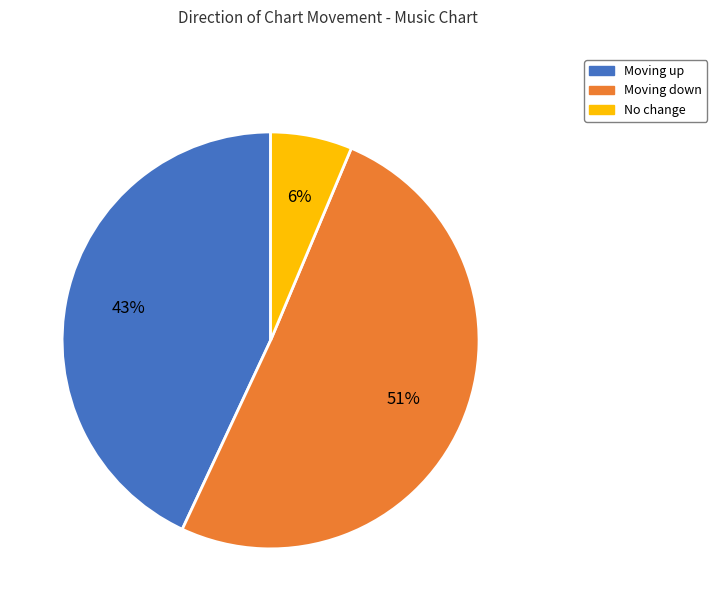

Is there any slice that represents more than half of the pie?

Yes